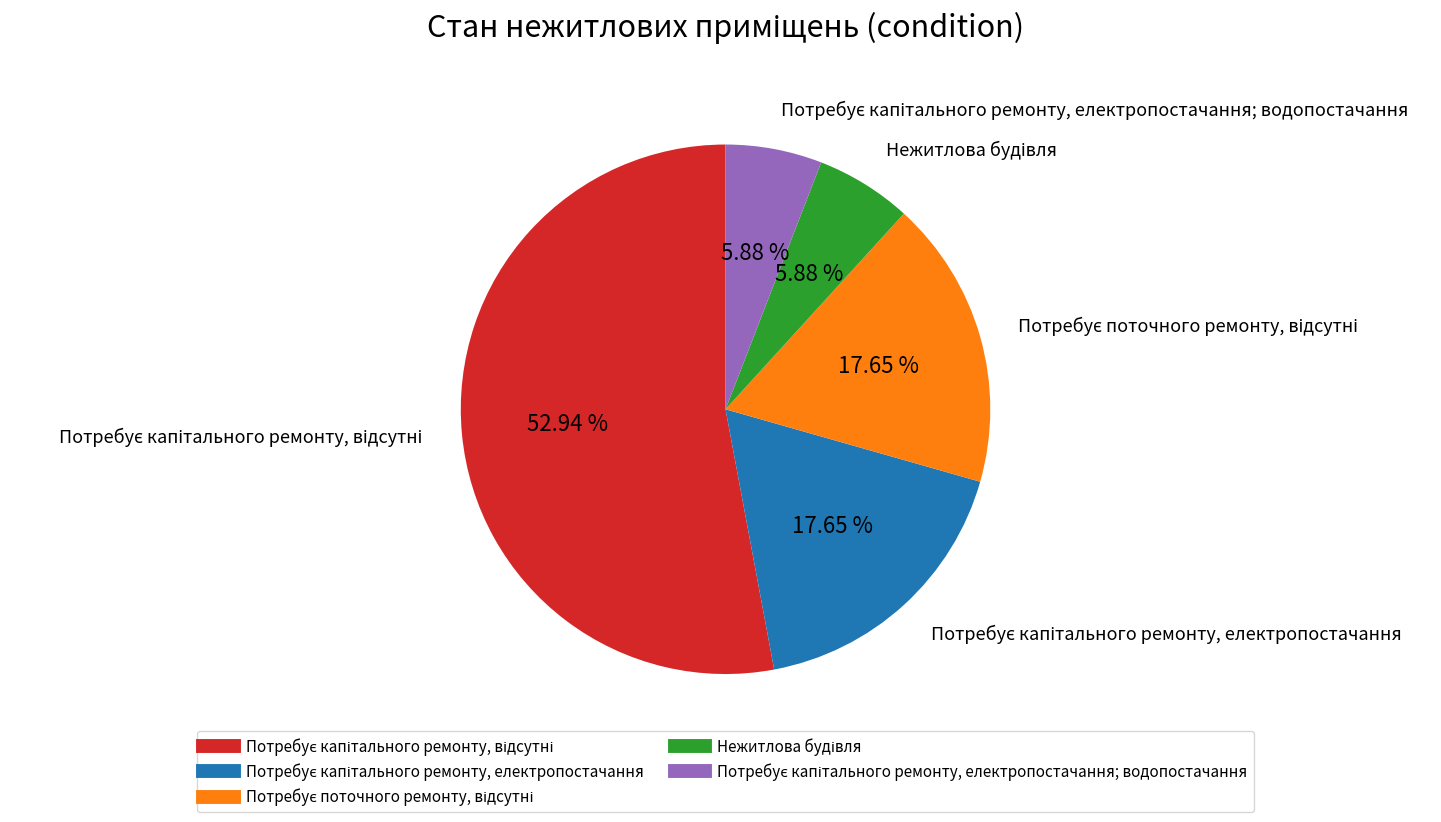

Does any single category account for the majority?

Yes